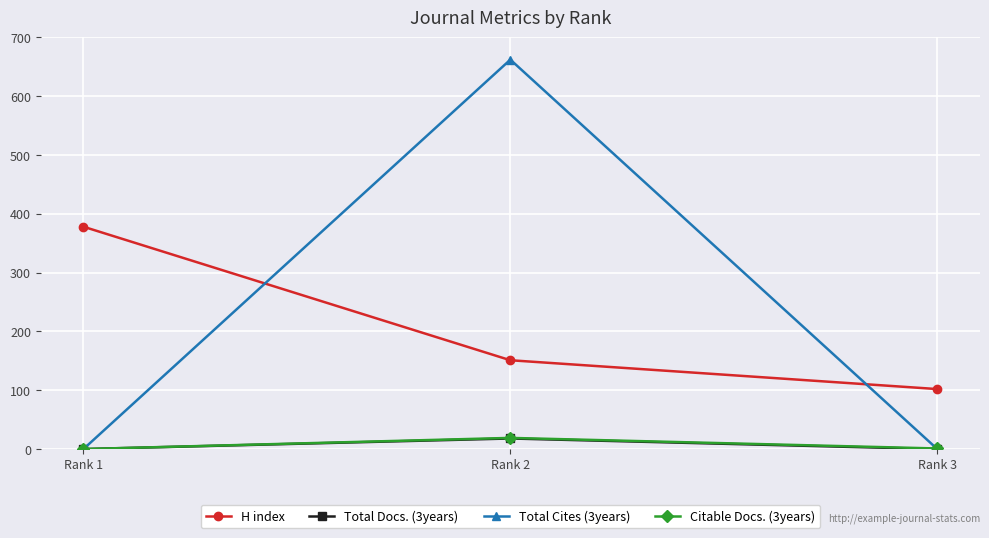

Which series has the largest total across all categories?

Total Cites (3years)